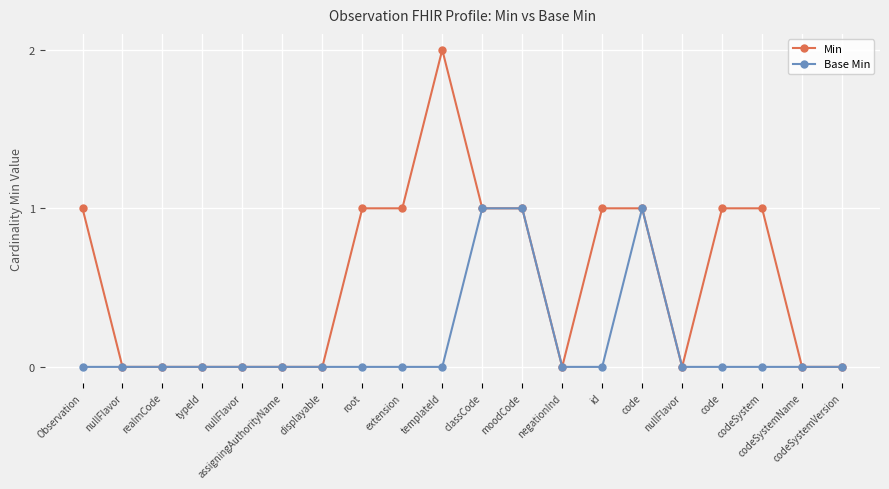

How many values in the Min series are below 1?

10